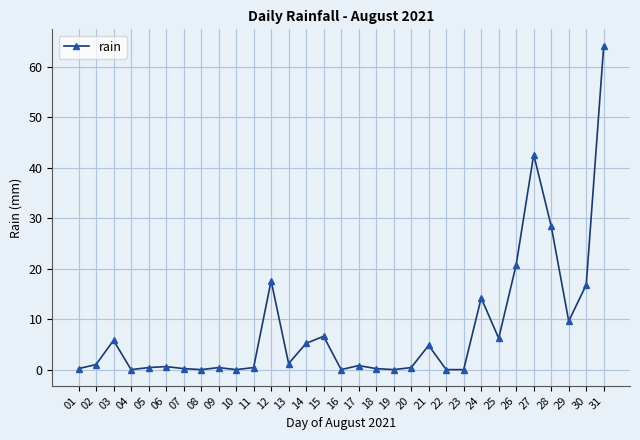

True or false: the data has more than 2 interior local peaks.

True